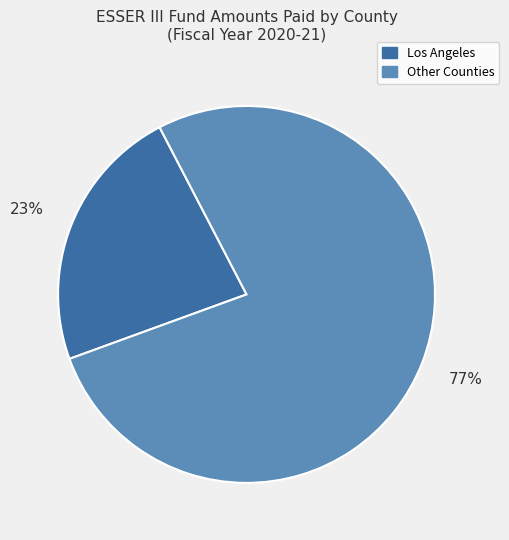

Is there a majority slice in this chart?

Yes